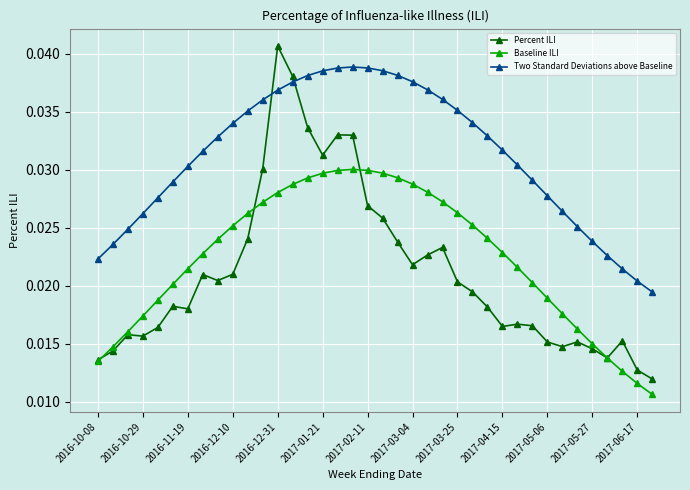

Rank the series by their maximum value, from lowest to highest.

Baseline ILI, Two Standard Deviations above Baseline, Percent ILI